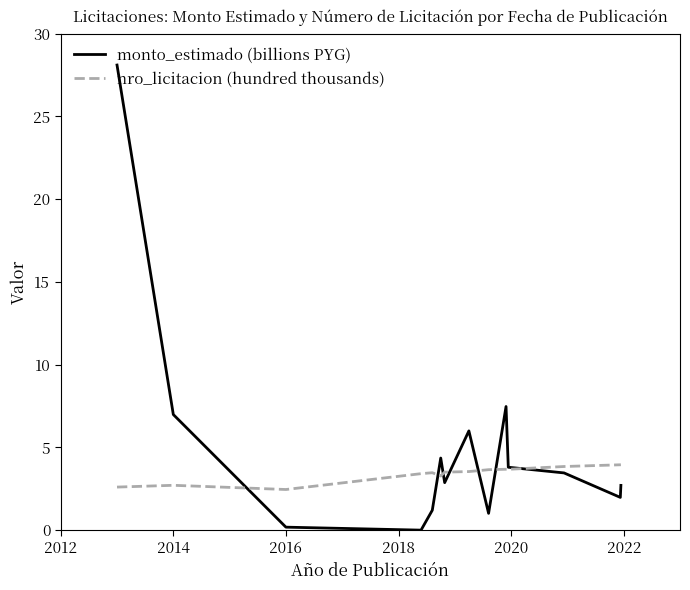

Which series has the widest spread of values?

monto_estimado (billions PYG)